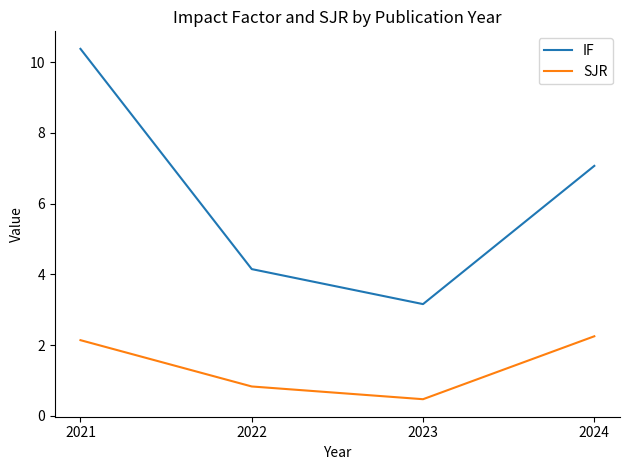

Rank the categories by IF value from highest to lowest.

2021, 2024, 2022, 2023